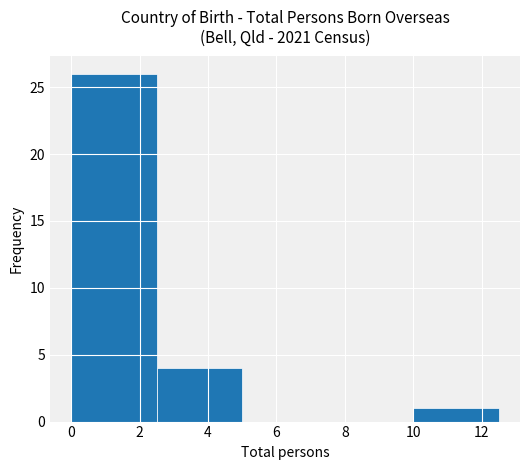

How tall is the bar that spans 10.0 to 12.5 on the x-axis? The values are not printed on the chart, so give them approximately, as read against the axis.

1